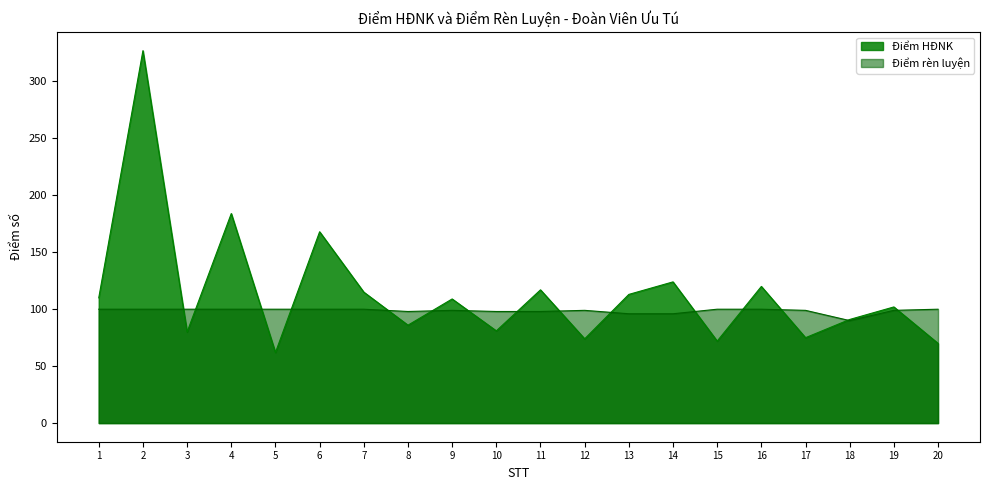

How many intersections are there between Điểm rèn luyện and Điểm HĐNK?

15